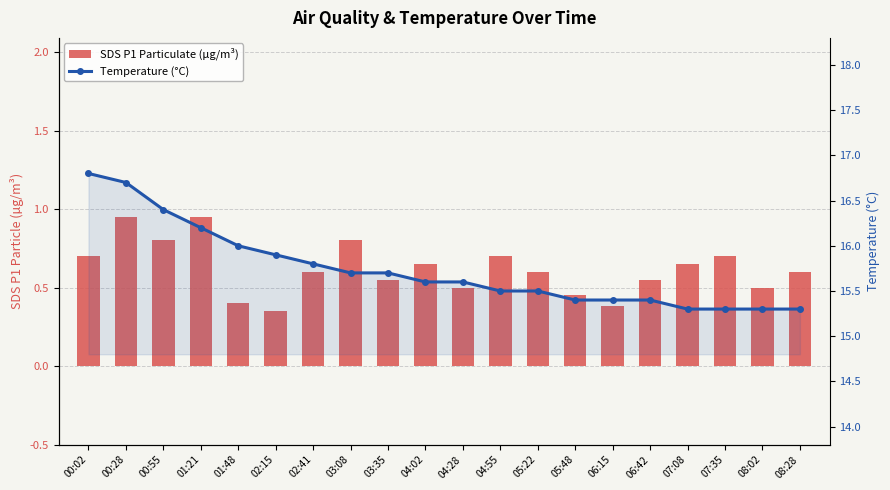

True or false: Temperature (°C) has a value of 16.8 at 00:02.

True